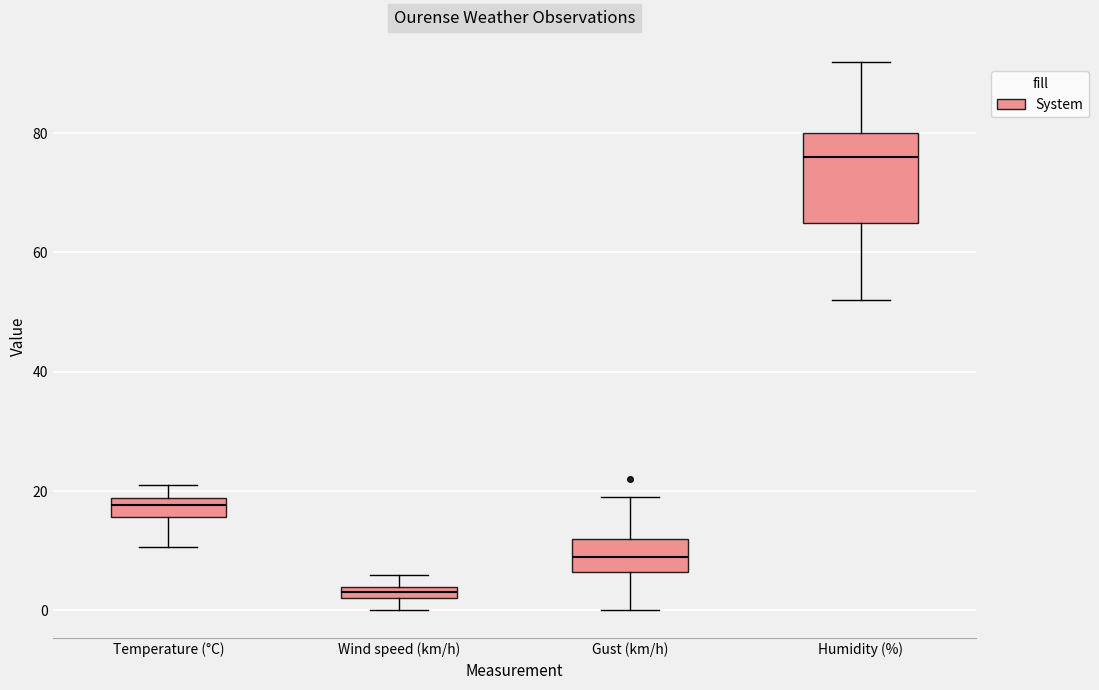

Which box has the lowest median line?

Wind speed (km/h)